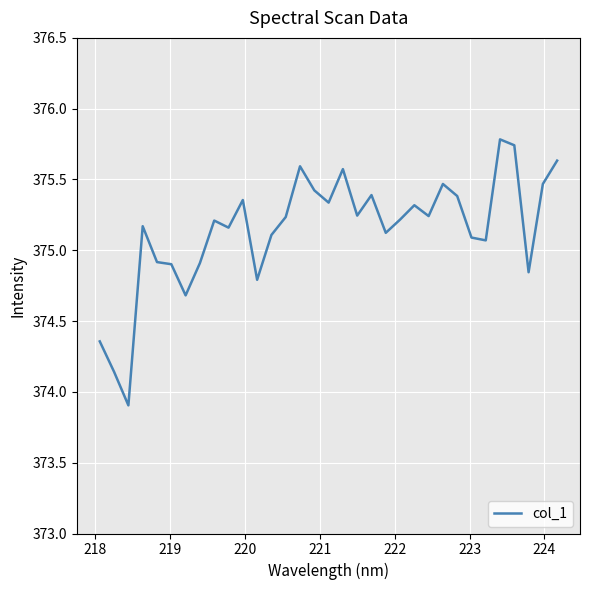

What is the greatest value displayed?

375.8